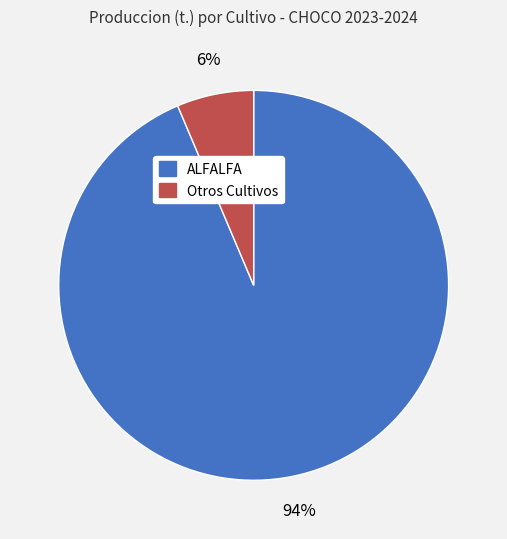

To the nearest percent, what is the average slice percentage?

50%